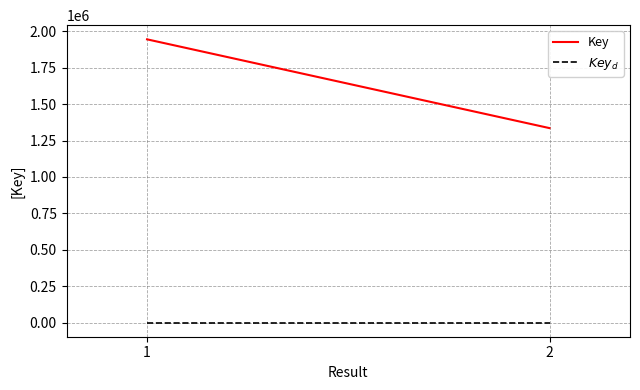

What is the total value across all series at 2?

1335659